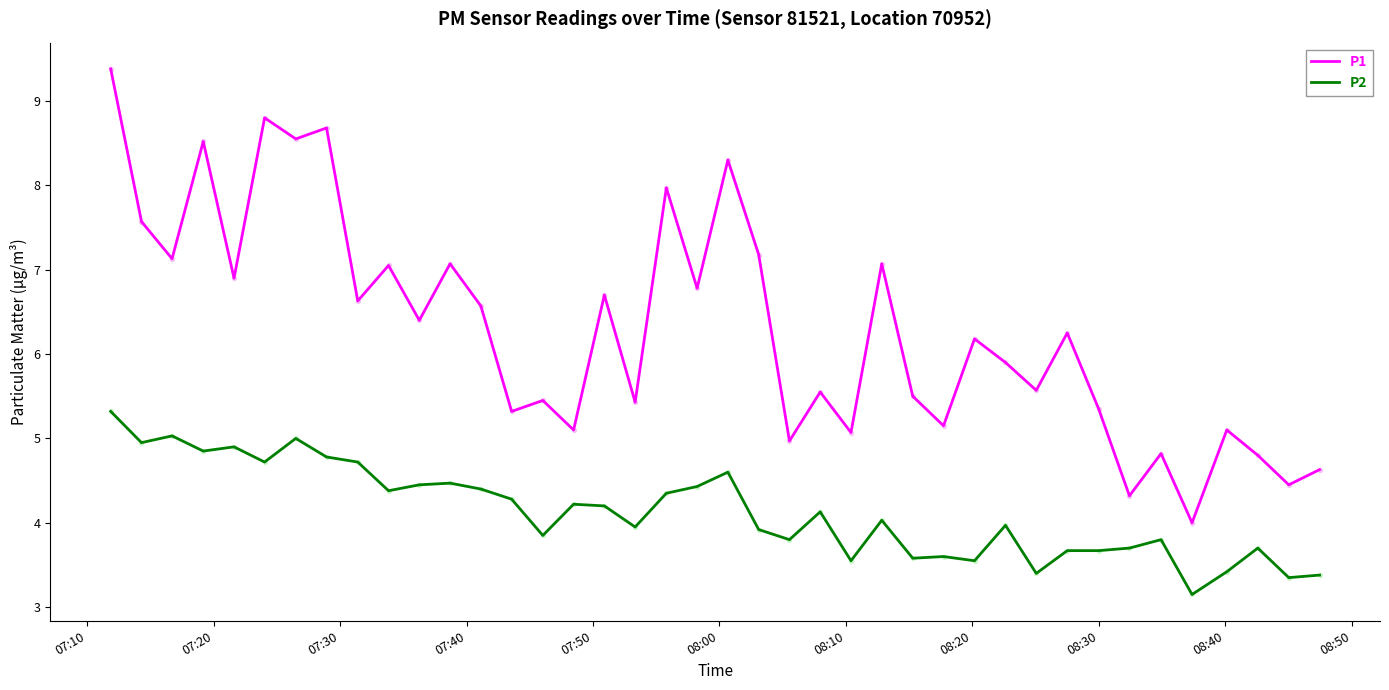

What is the difference between the maximum and minimum values in the P1 series?

5.4